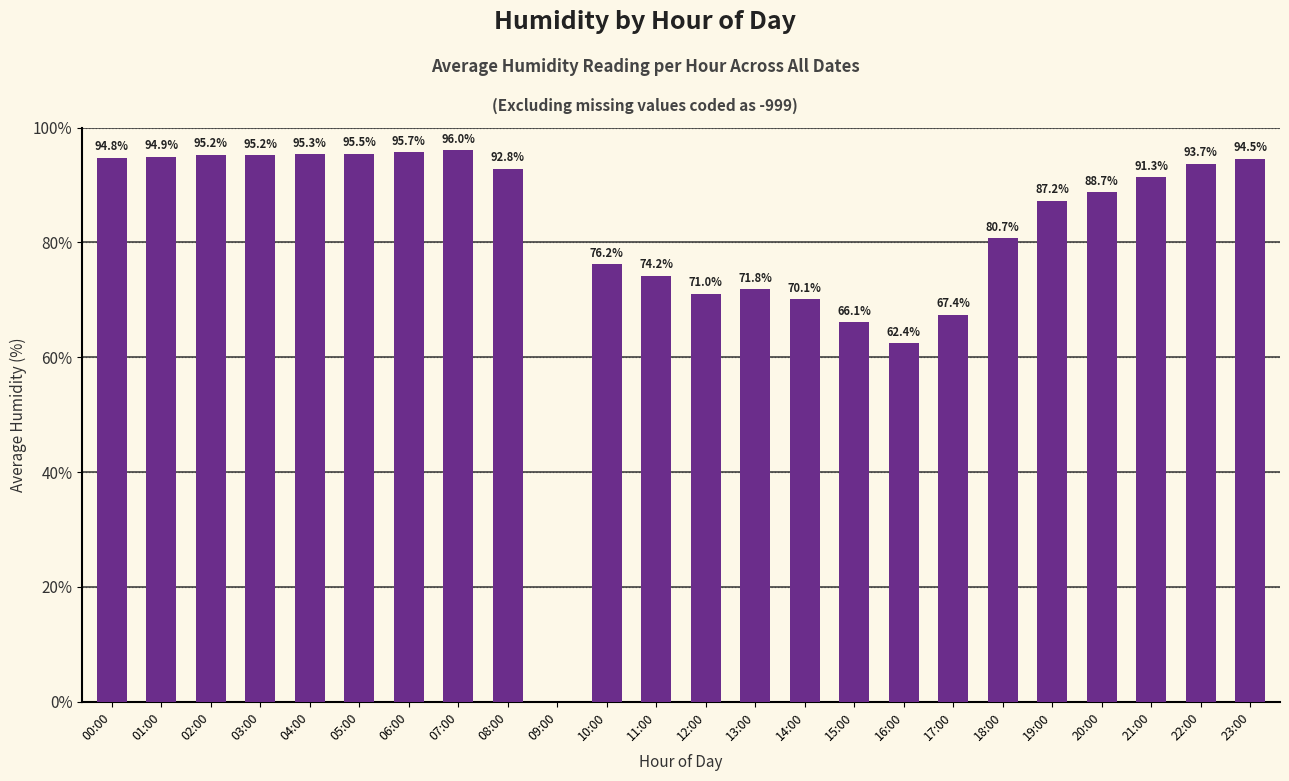

Is it true that the value at 13:00 is 71.8?

True